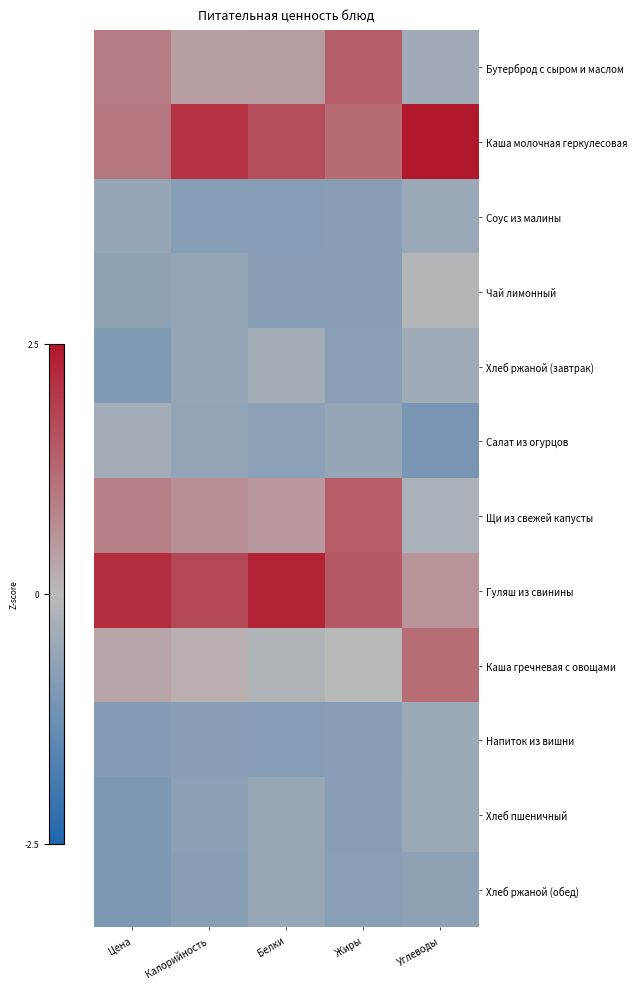

Reading left to right, list all the values displayed in this chart.

Бутерброд с сыром и маслом: Цена=0.9	Калорийность=0.4	Белки=0.4	Жиры=1.4	Углеводы=-0.4
Каша молочная геркулесовая: Цена=1.0	Калорийность=2.1	Белки=1.6	Жиры=1.2	Углеводы=2.7
Соус из малины: Цена=-0.6	Калорийность=-0.8	Белки=-0.9	Жиры=-0.8	Углеводы=-0.5
Чай лимонный: Цена=-0.7	Калорийность=-0.6	Белки=-0.8	Жиры=-0.8	Углеводы=-0.1
Хлеб ржаной (завтрак): Цена=-0.9	Калорийность=-0.6	Белки=-0.4	Жиры=-0.8	Углеводы=-0.4
Салат из огурцов: Цена=-0.4	Калорийность=-0.6	Белки=-0.7	Жиры=-0.6	Углеводы=-1.1
Щи из свежей капусты: Цена=0.9	Калорийность=0.7	Белки=0.5	Жиры=1.4	Углеводы=-0.3
Гуляш из свинины: Цена=2.2	Калорийность=1.8	Белки=2.3	Жиры=1.5	Углеводы=0.6
Каша гречневая с овощами: Цена=0.3	Калорийность=0.2	Белки=-0.2	Жиры=-0.0	Углеводы=1.2
Напиток из вишни: Цена=-0.9	Калорийность=-0.8	Белки=-0.8	Жиры=-0.8	Углеводы=-0.5
Хлеб пшеничный: Цена=-1.0	Калорийность=-0.7	Белки=-0.5	Жиры=-0.8	Углеводы=-0.5
Хлеб ржаной (обед): Цена=-1.0	Калорийность=-0.8	Белки=-0.5	Жиры=-0.8	Углеводы=-0.7